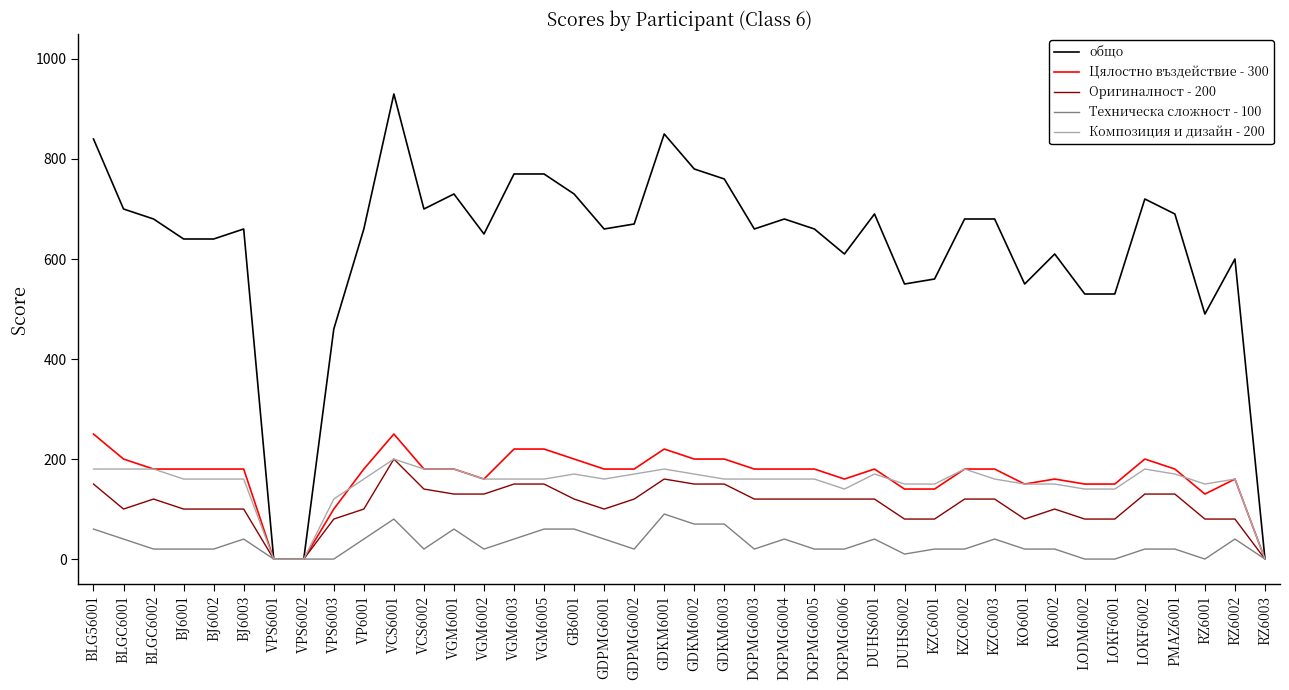

Is the value of Техническа сложност - 100 at DGPMG6005 greater than the value of Композиция и дизайн - 200 at KZC6003?

No